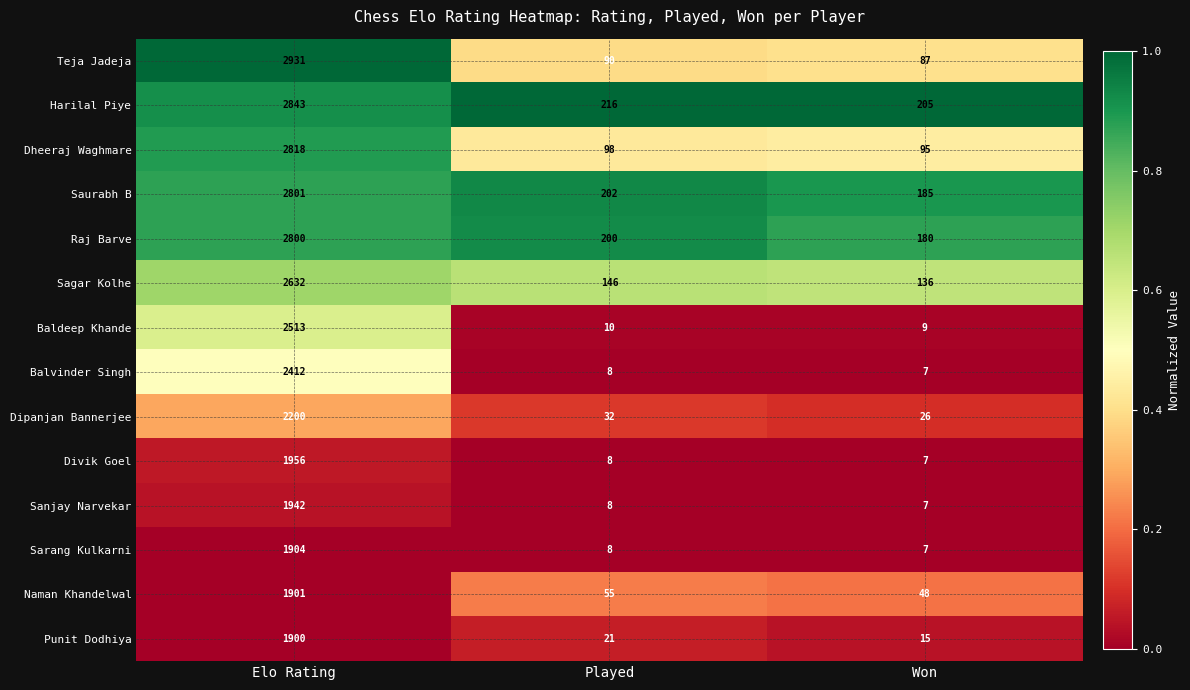

True or false: Dheeraj Waghmare has a value of 57 at Won.

False